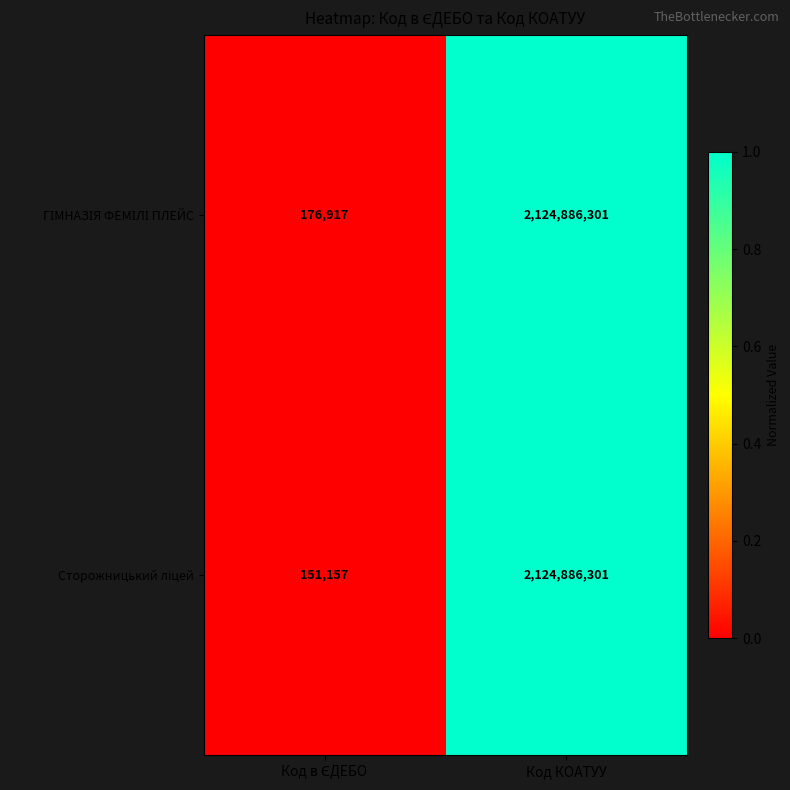

What is the total value across all series at Код КОАТУУ?

4249772602